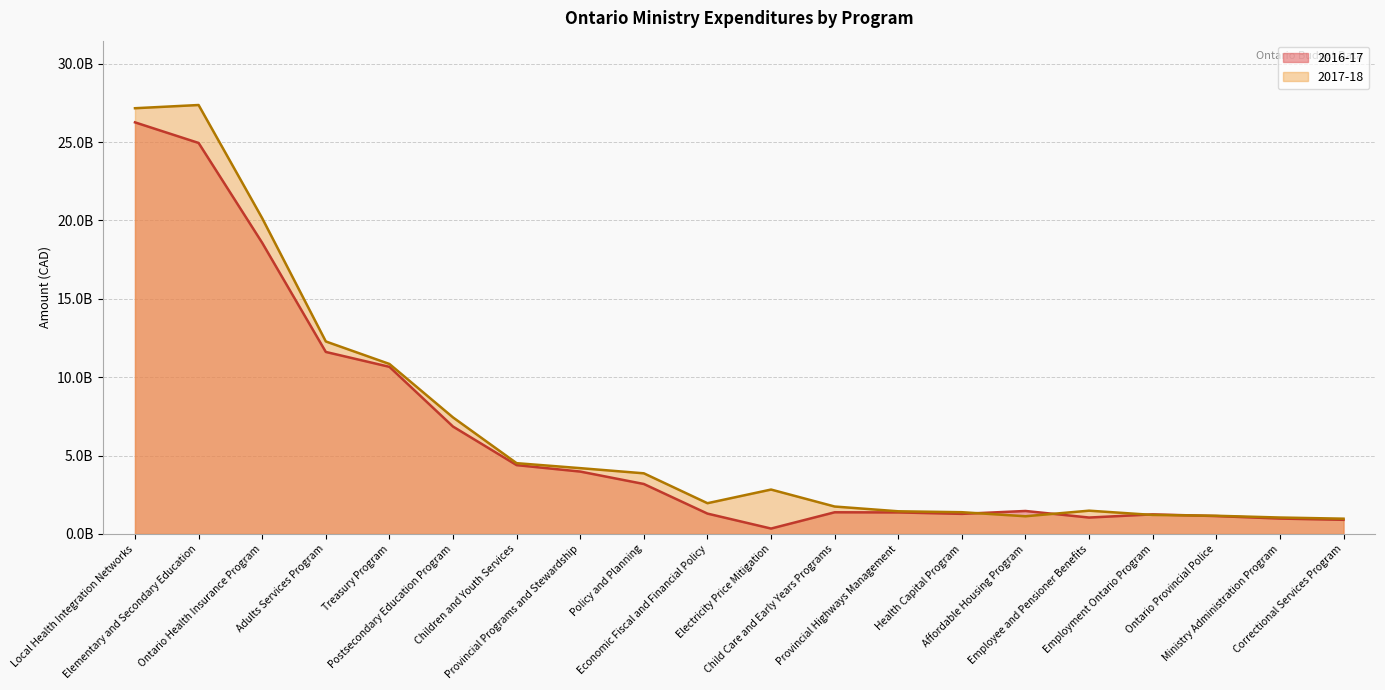

In 2017-18, how many points are higher than both neighbors (excluding endpoints)?

3